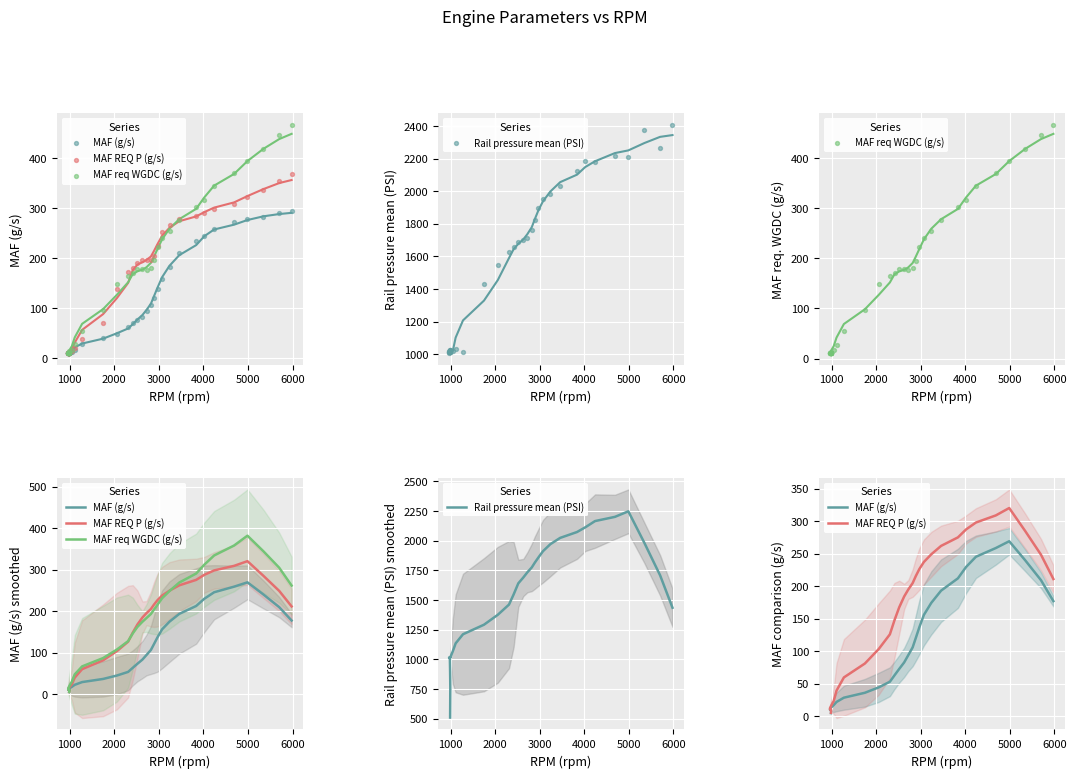

Which series reaches the minimum Y coordinate?

MAF (g/s)